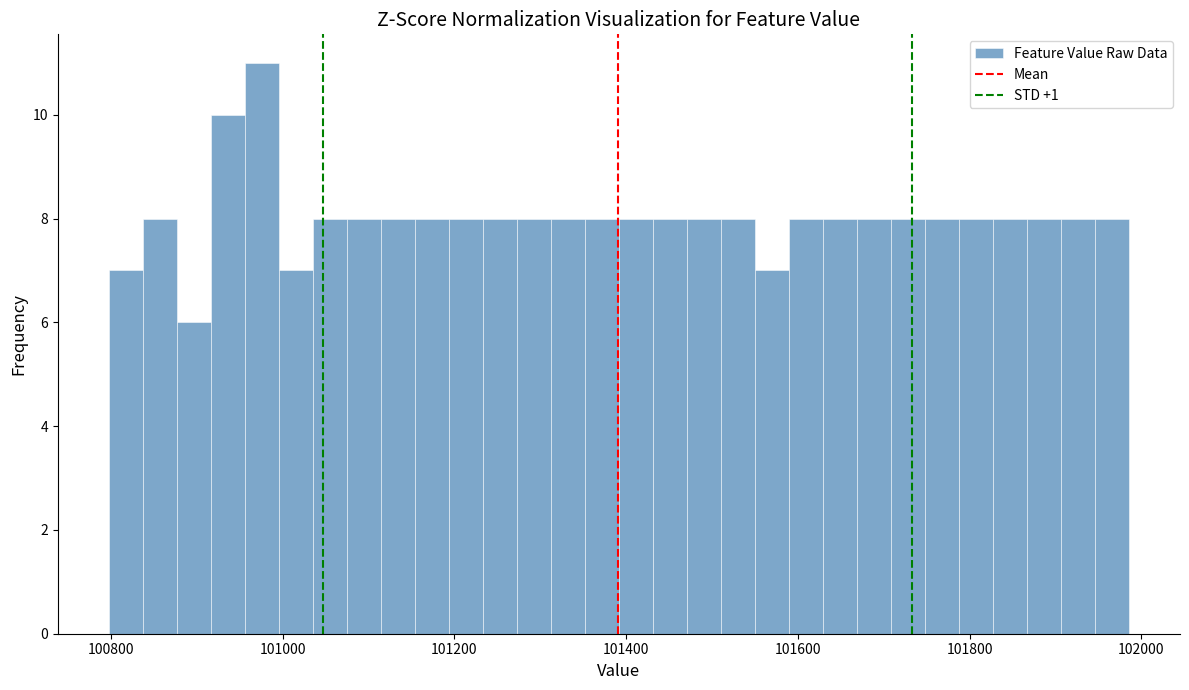

Around what value on the x-axis is the tallest bar? Give the approximate position of its centre, as read against the axis.

100980